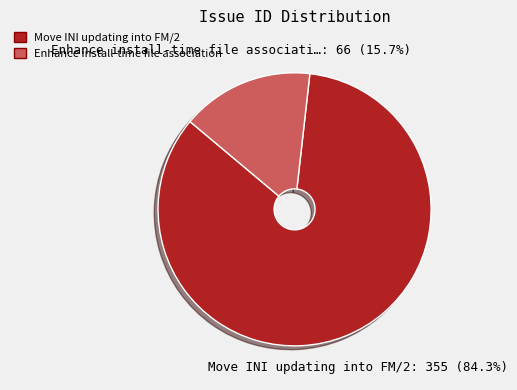

How many segments does this pie chart have?

2